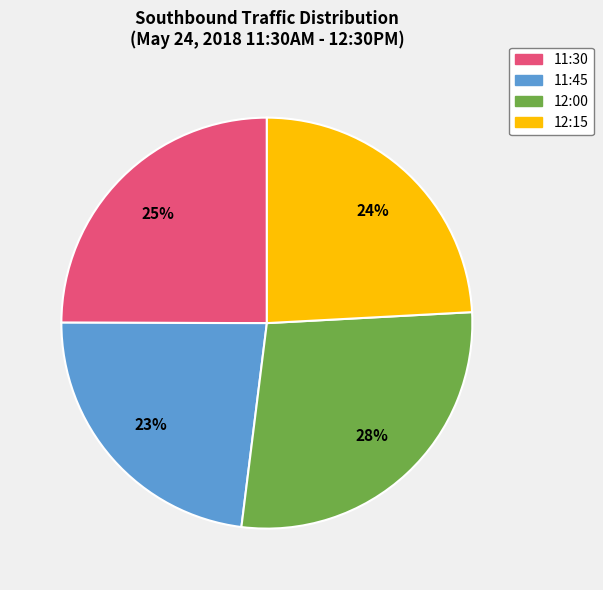

Approximately how many times larger is the value at 12:00 compared to 12:15?

1.2